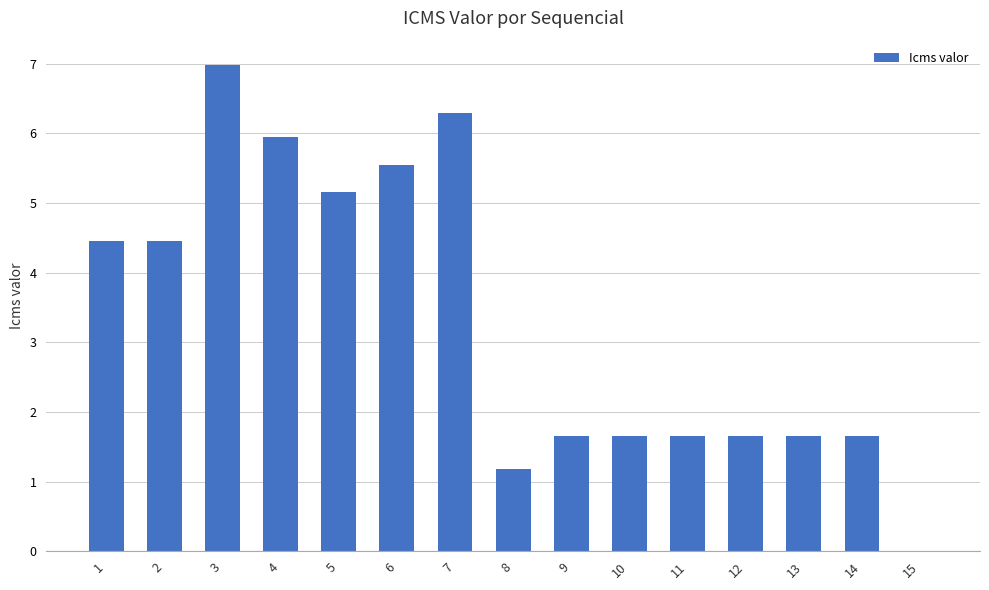

Are the bars grouped side by side (vs. stacked)?

No